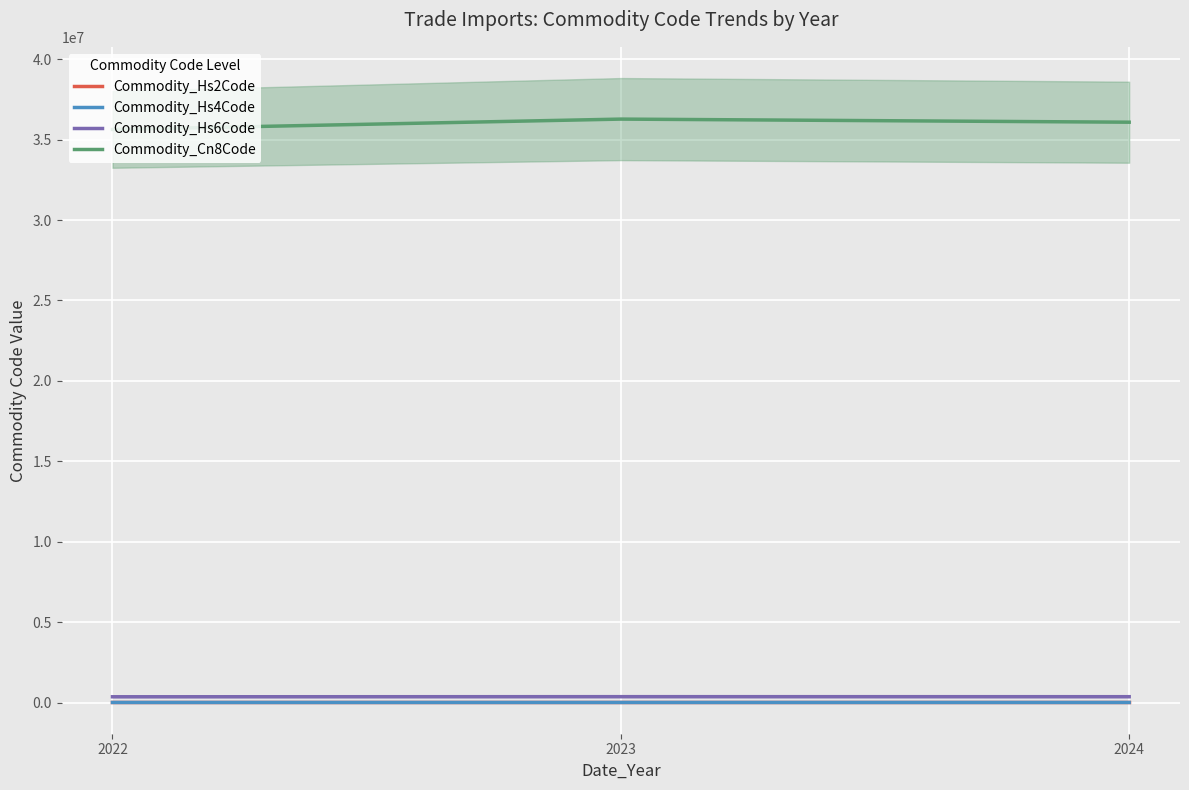

How many lines are shown in the chart?

4